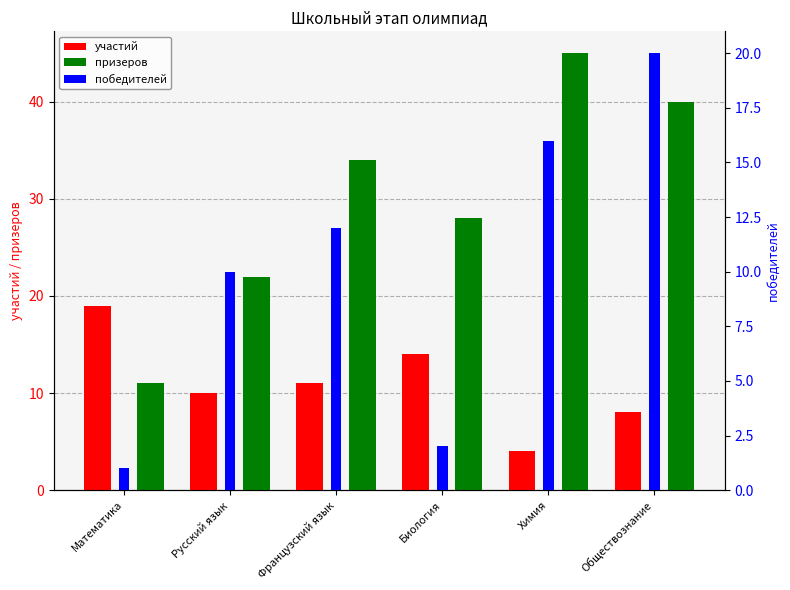

Is the value of участий at Математика greater than the value of призеров at Химия?

No